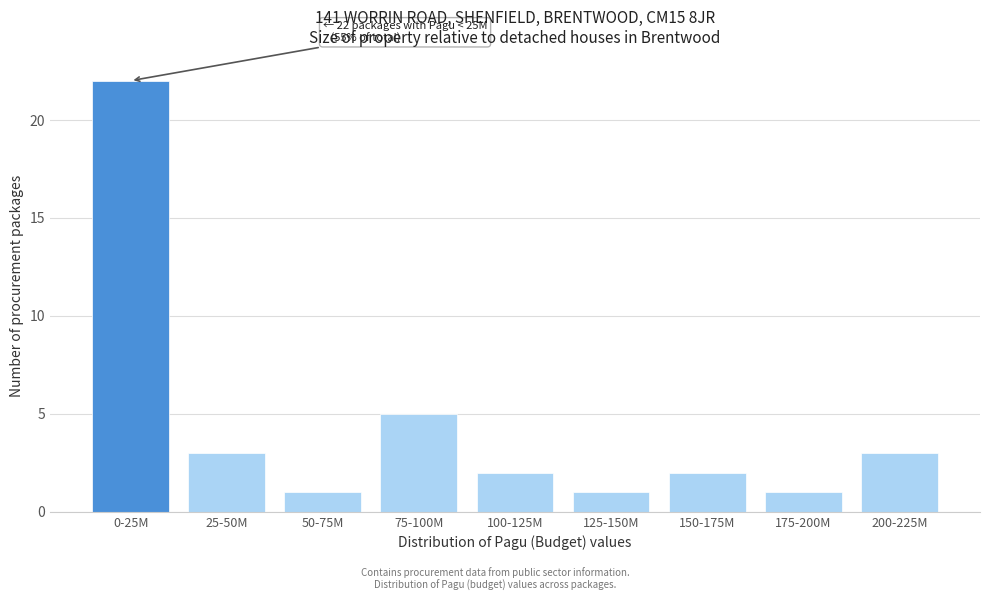

Reading left to right, transcribe all the data shown in this chart.

22	3	1	5	2	1	2	1	3